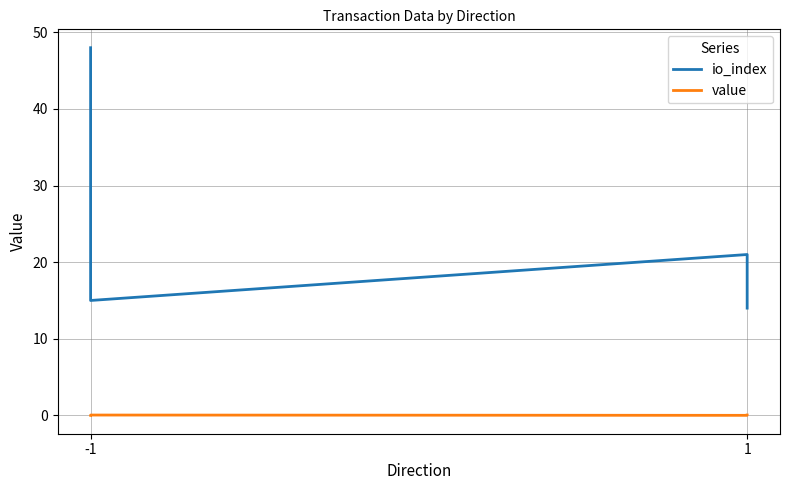

Rank the series by their maximum value, from highest to lowest.

io_index, value